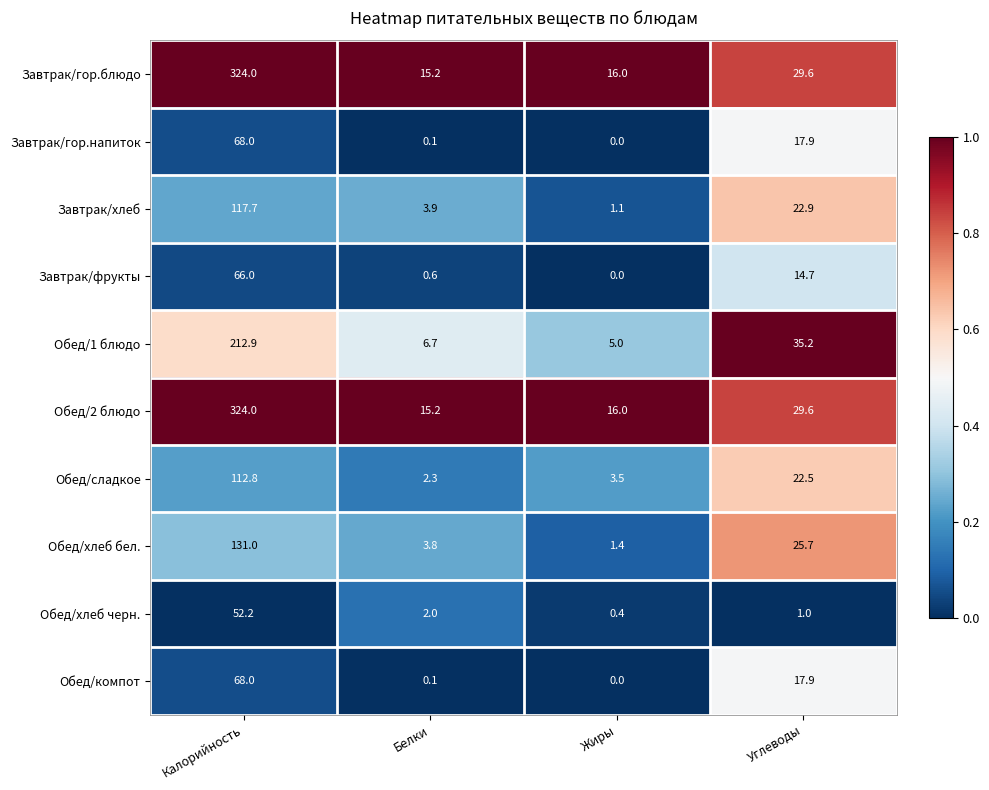

What is the difference between the highest and lowest values at Калорийность?

271.8